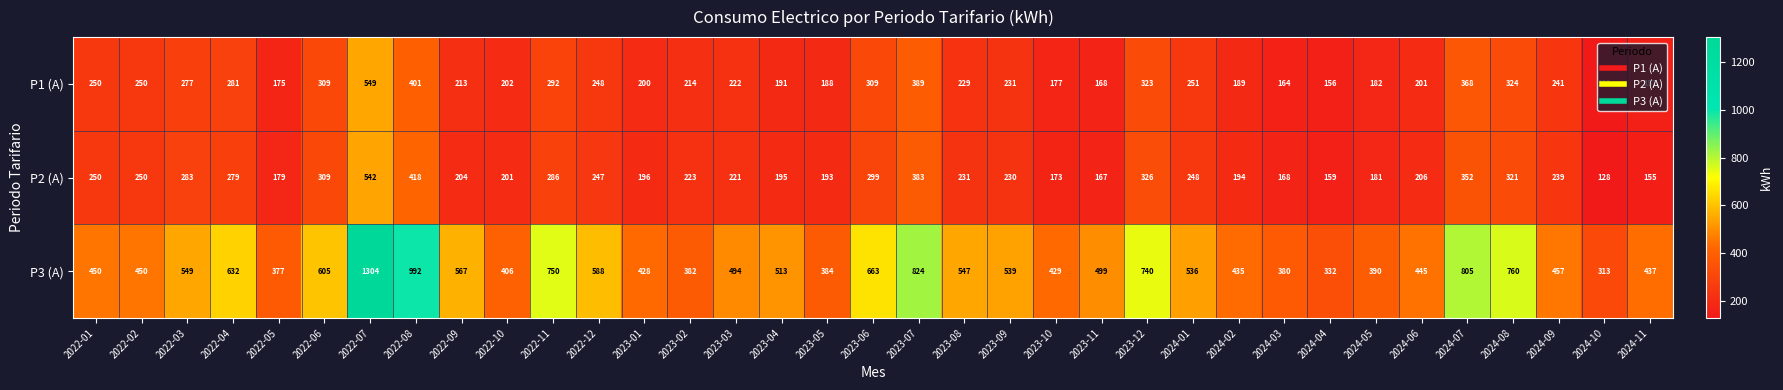

What is the greatest value displayed?

1304